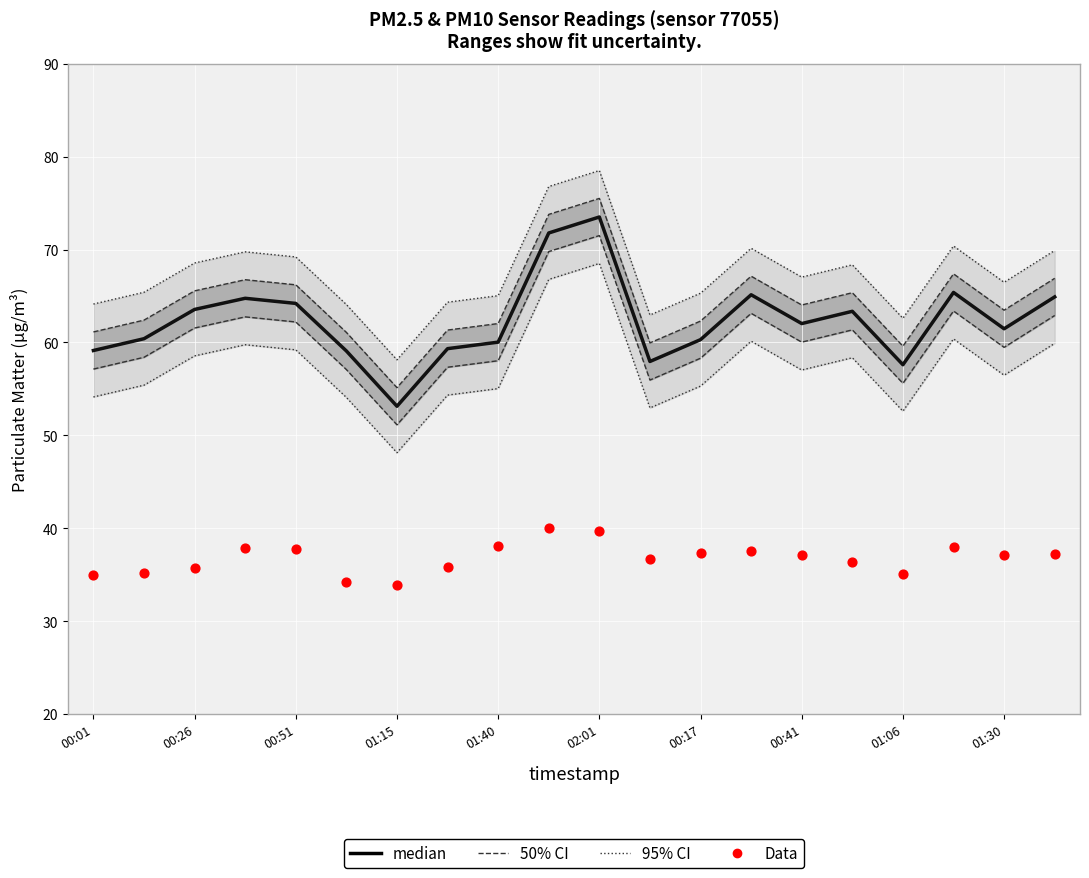

At how many categories does at least one series exceed 69?

7